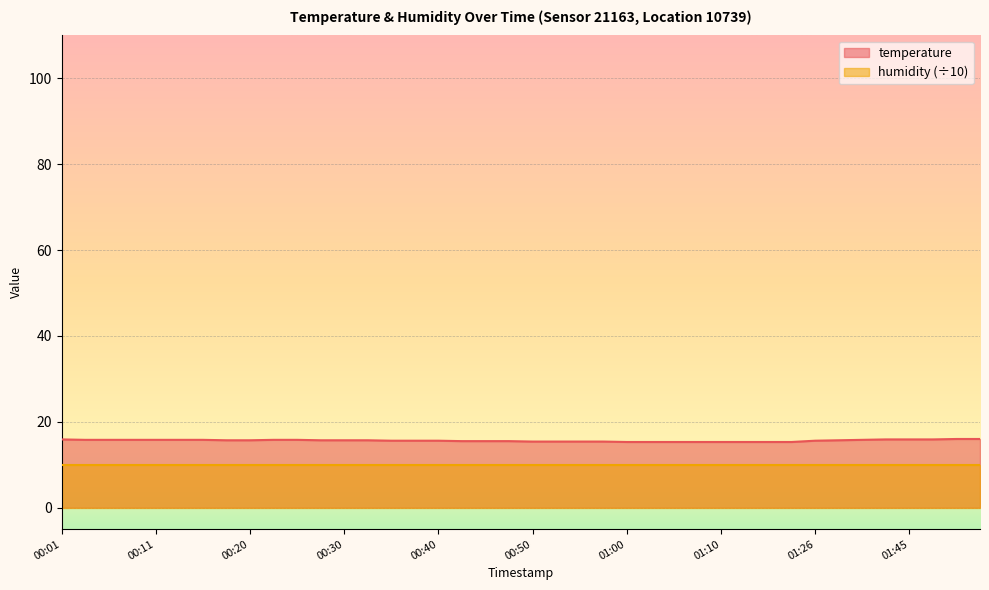

At which category does the chart reach its peak across all series?

01:54